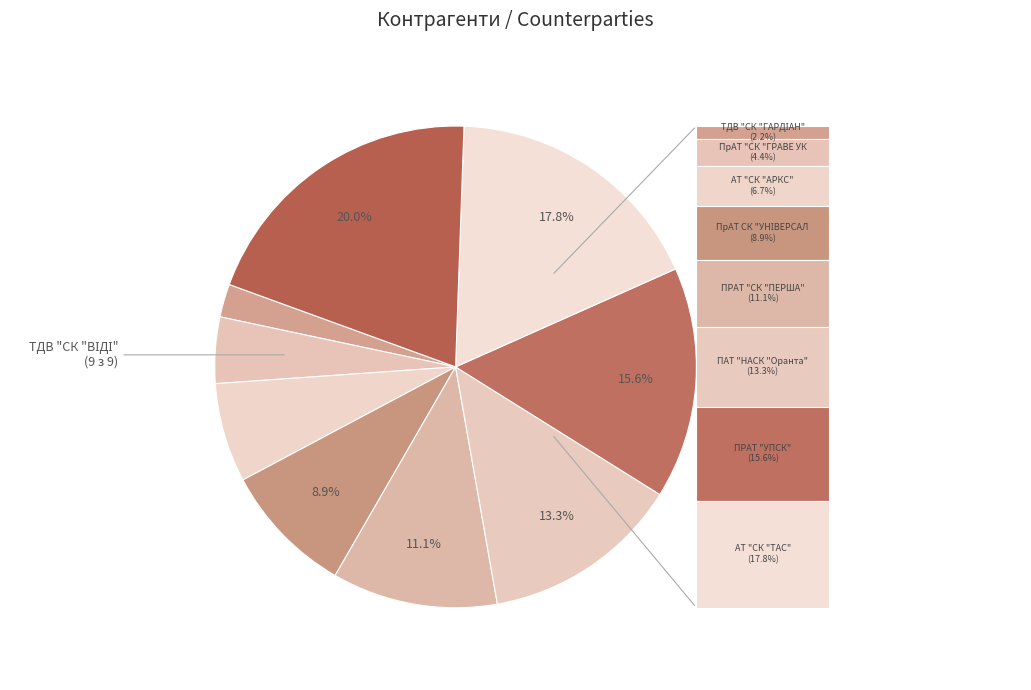

What is the ratio of the value at ТДВ "СК "ВІДІ-СТРАХУВАННЯ" to the value at ПАТ "НАСК "Оранта"?

1.5